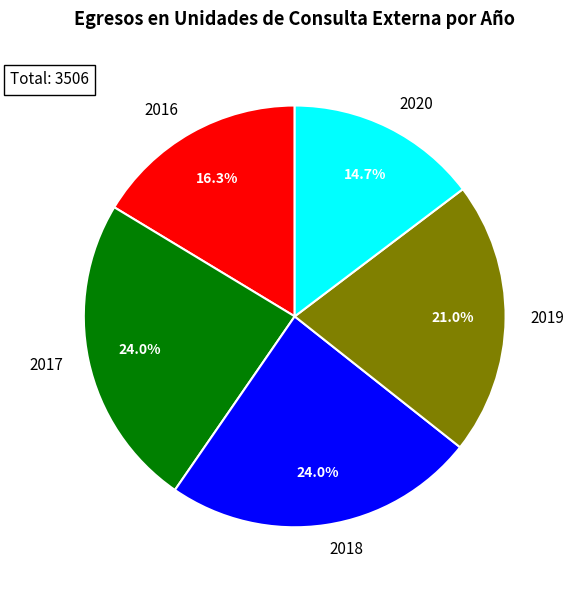

True or false: 2019 accounts for 7% of the total.

False